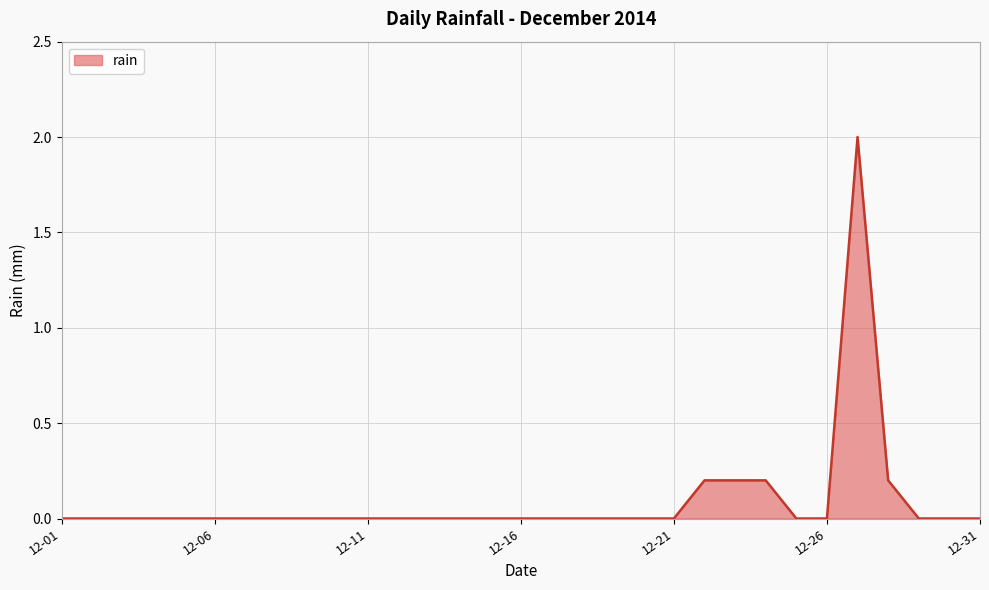

What is the greatest value displayed?

2.0